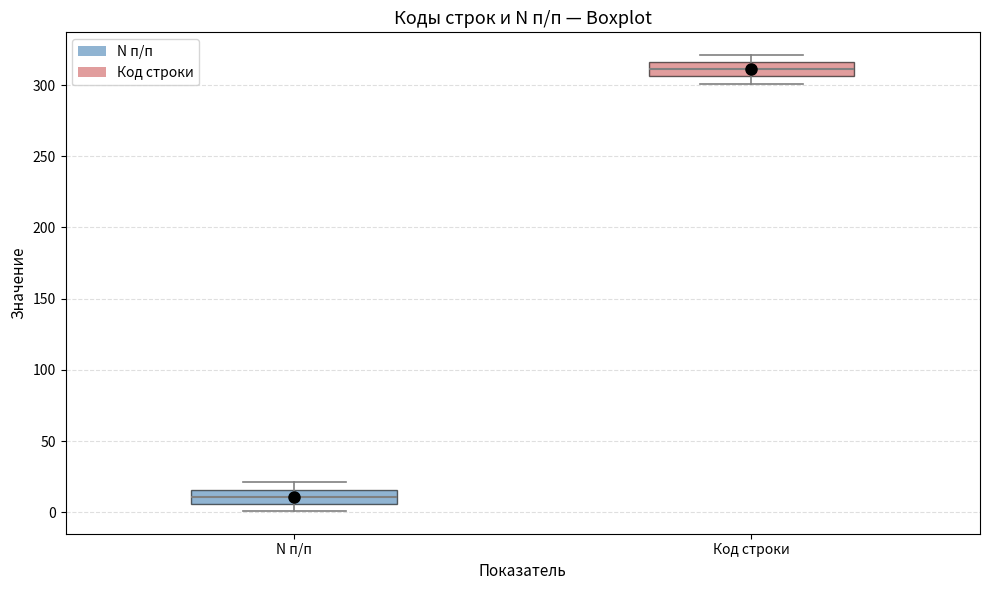

Reading left to right, read every box against the y-axis: the position of its median line, the range the box covers, and the ends of its whiskers. The values are not printed on the chart, so give them approximately, as read against the axis.

N п/п: median 10, box 5 to 15, whiskers 0 to 20
Код строки: median 310, box 305 to 315, whiskers 300 to 320